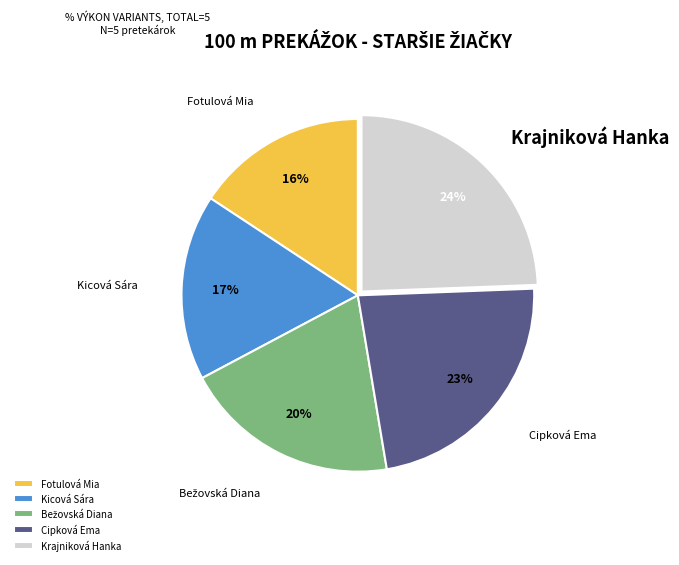

To the nearest percent, what is the average slice percentage?

20%